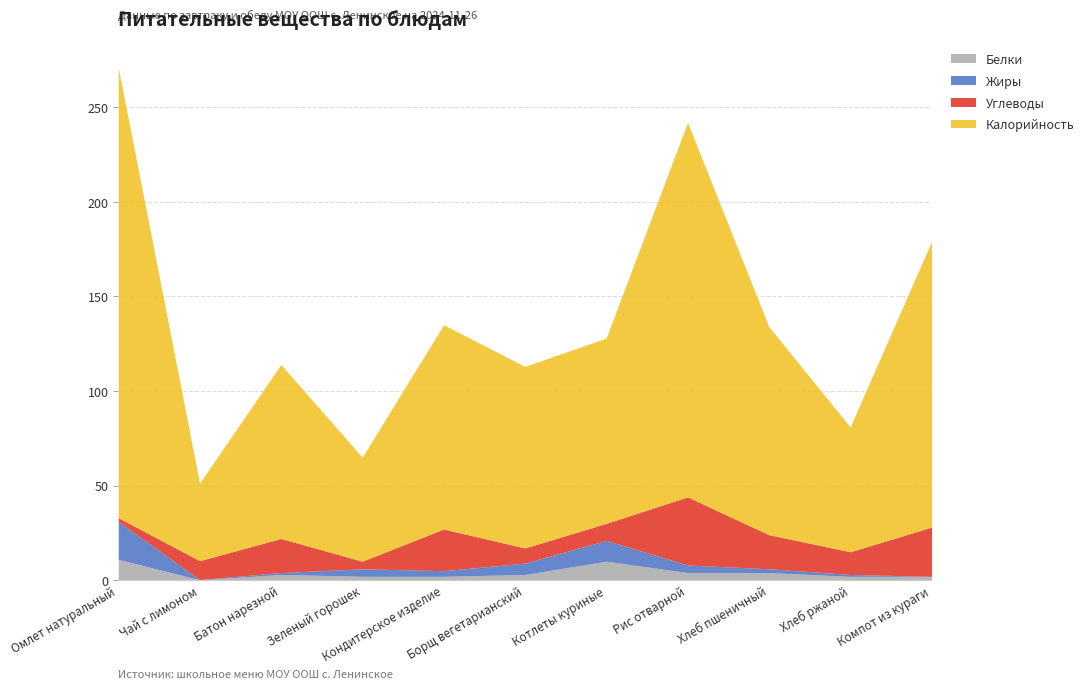

Read the Калорийность value at Хлеб пшеничный.

134.0